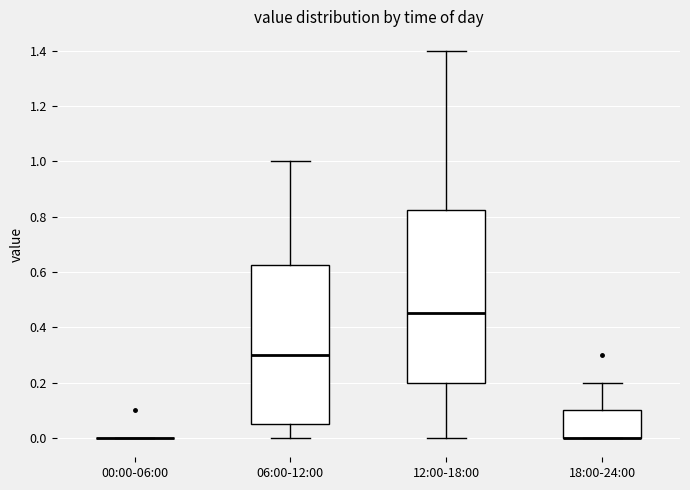

Comparing the boxes themselves (not the whiskers), which one is the tallest?

12:00-18:00